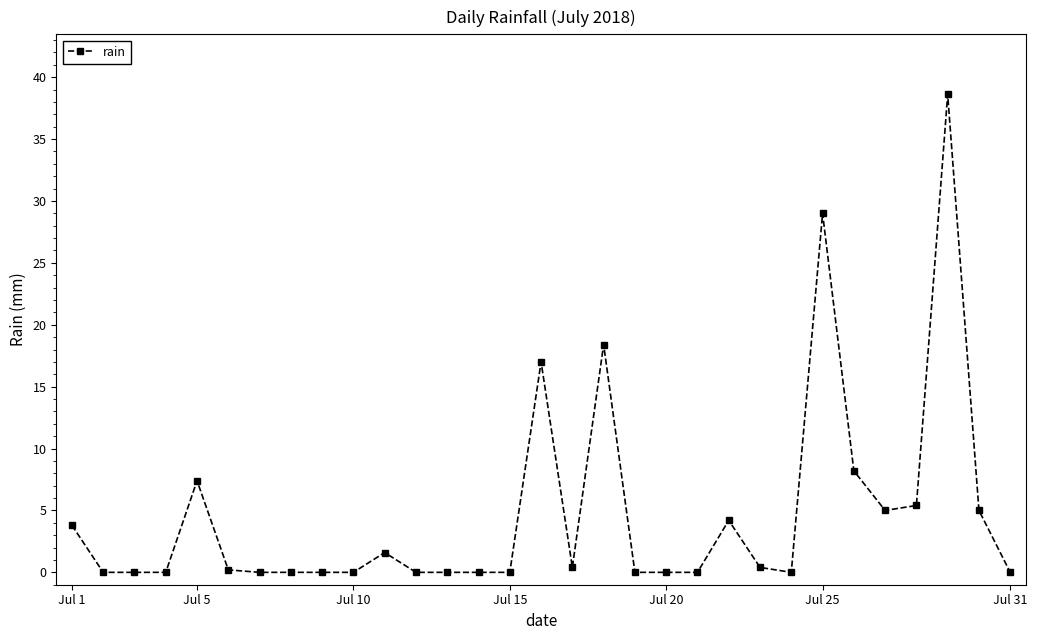

What is the average value?

4.7